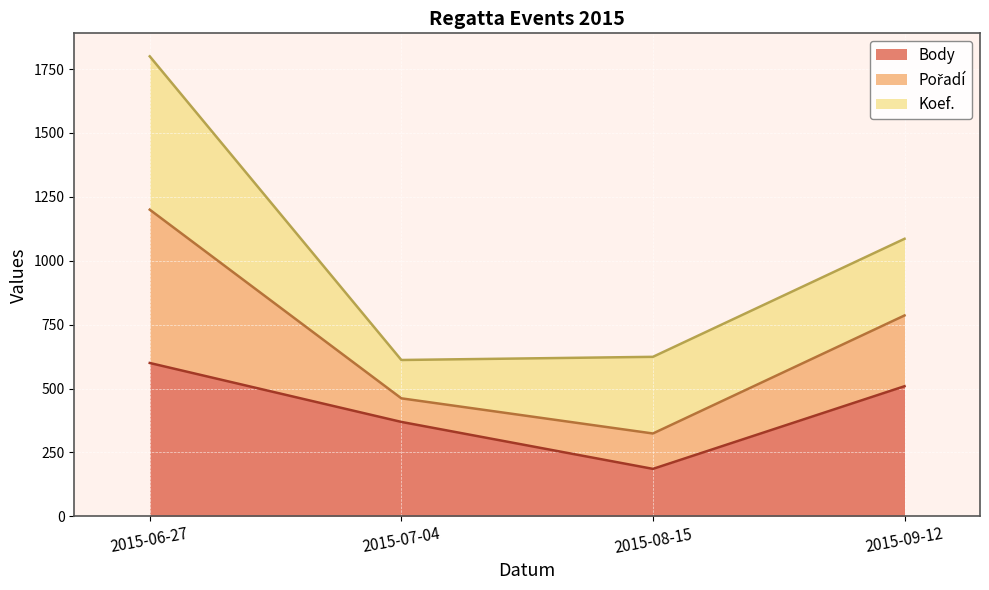

Which category has the lowest value in the Body series?

2015-08-15